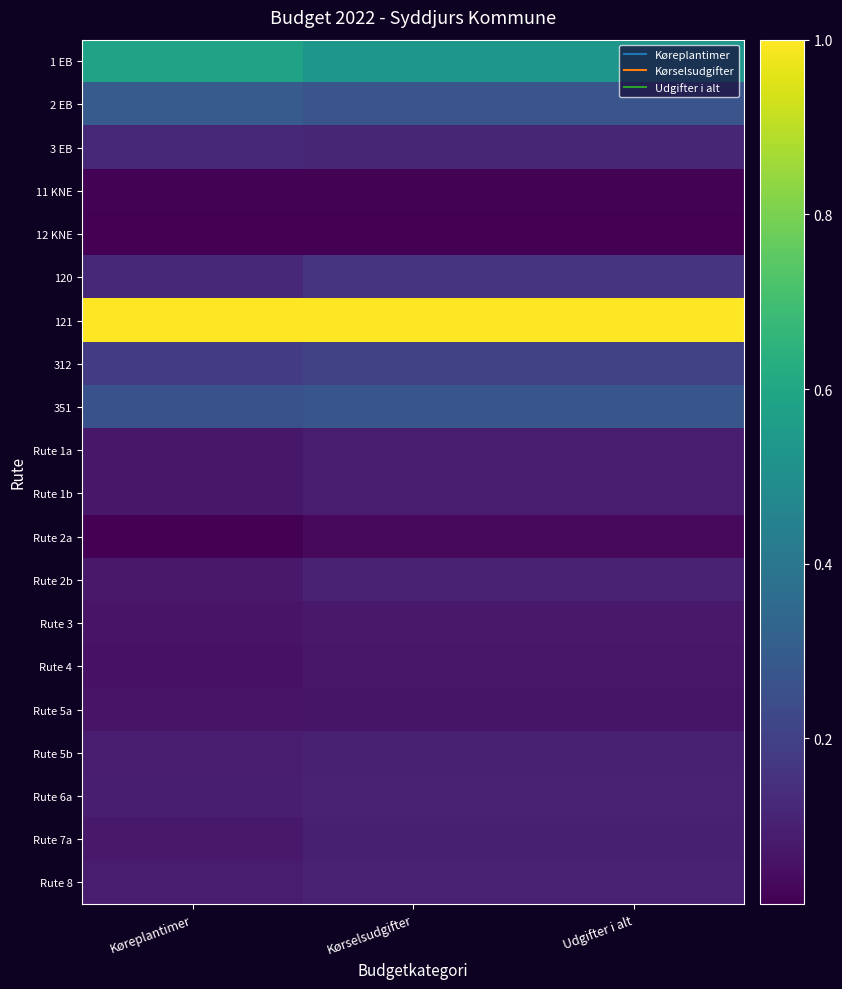

How many distinct data groups are displayed?

20